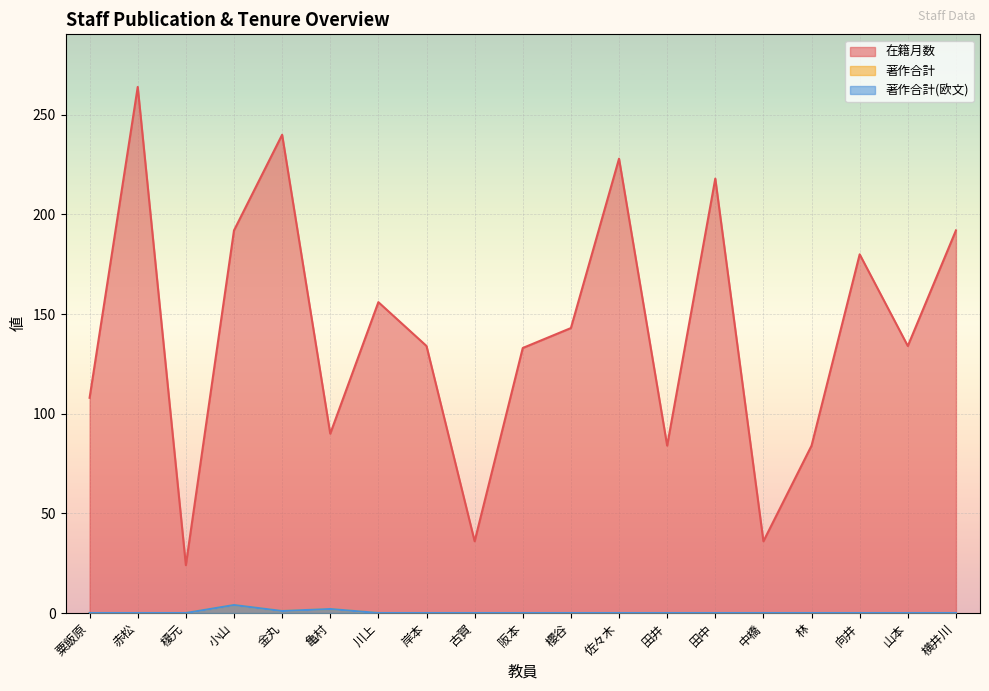

List the labels in order of 著作合計 value, largest first.

小山, 亀村, 金丸, 粟飯原, 赤松, 榎元, 川上, 岸本, 古賀, 阪本, 櫻谷, 佐々木, 田井, 田中, 中橋, 林, 向井, 山本, 横井川